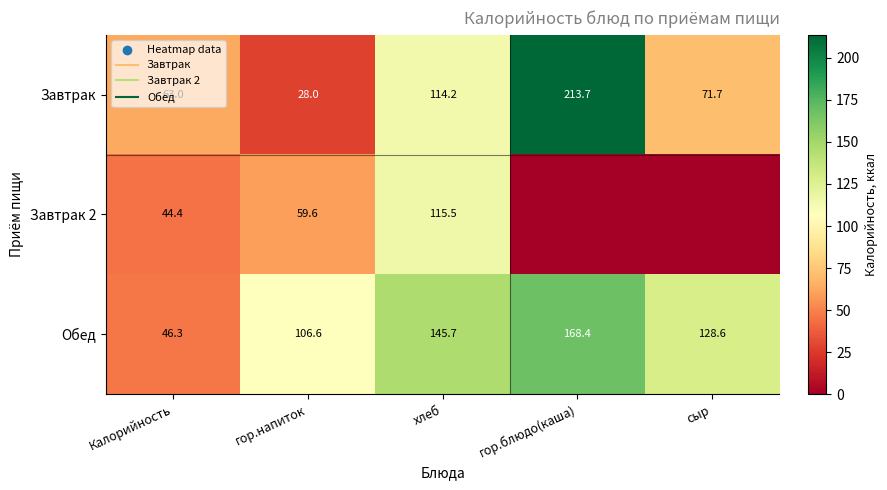

How many values in the Обед series are below 128?

2